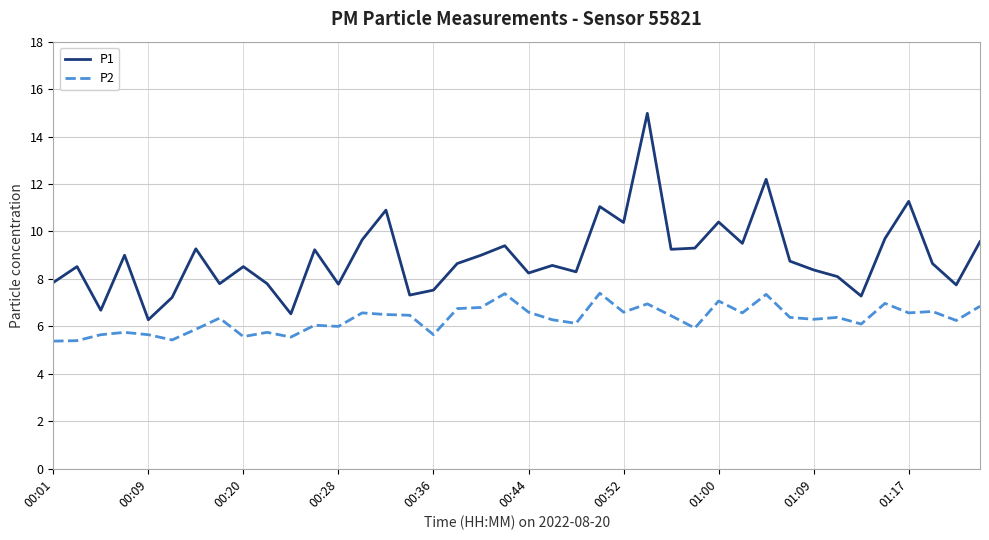

True or false: P1 and P2 intersect in this chart.

False